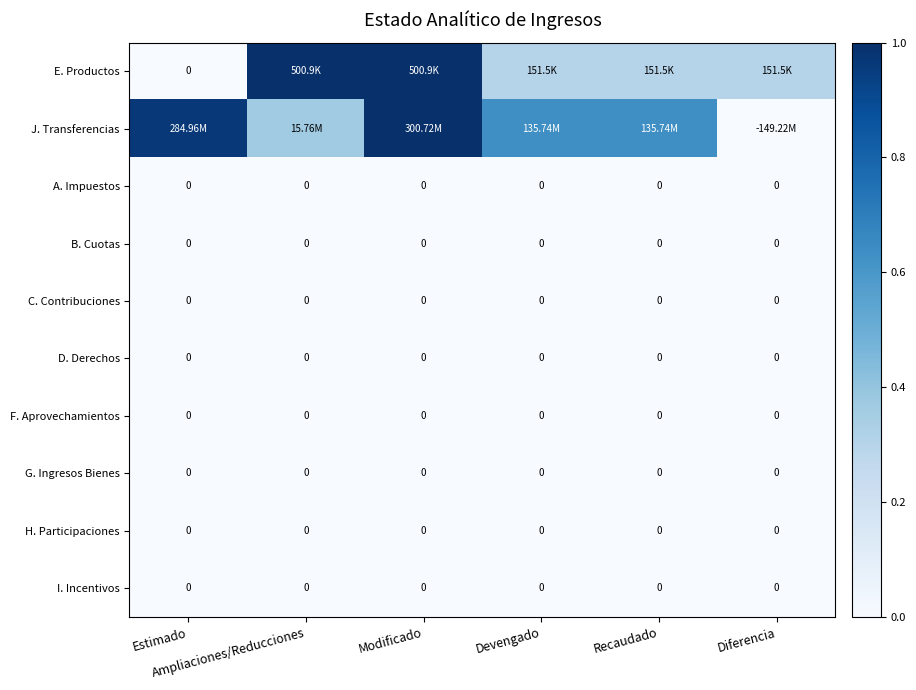

Is the value of D. Derechos at Estimado greater than the value of H. Participaciones at Estimado?

No